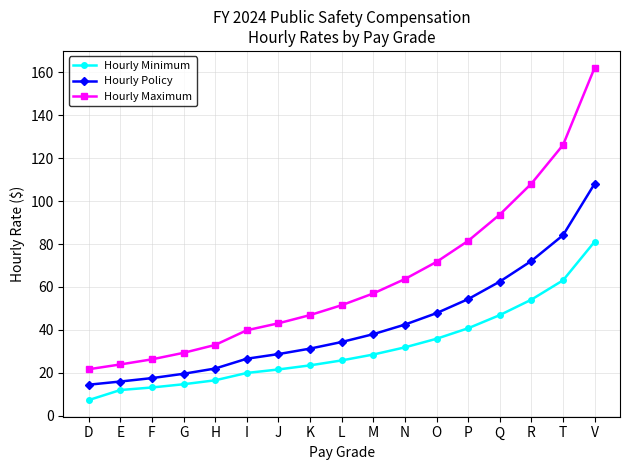

Does the chart have visible grid lines?

Yes